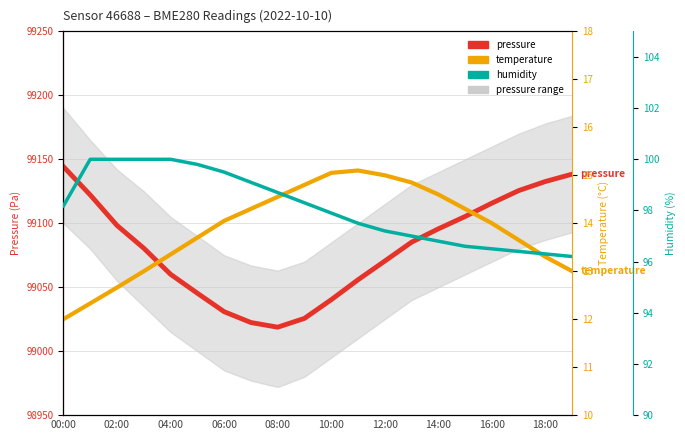

Which category has the highest value across all series?

00:00